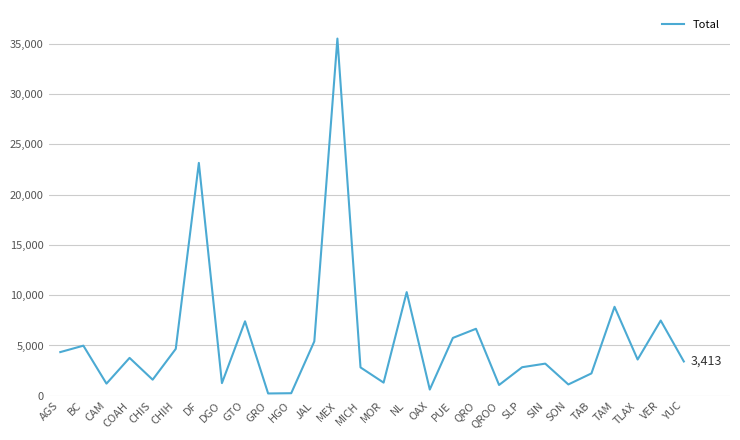

Does the chart have visible grid lines?

Yes